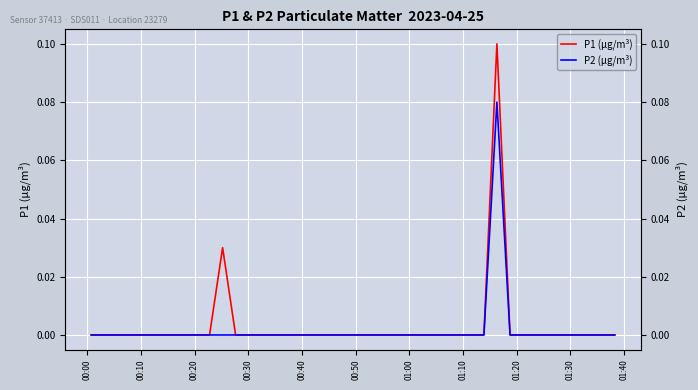

True or false: P2 (μg/m³) and P1 (μg/m³) cross at least once.

False